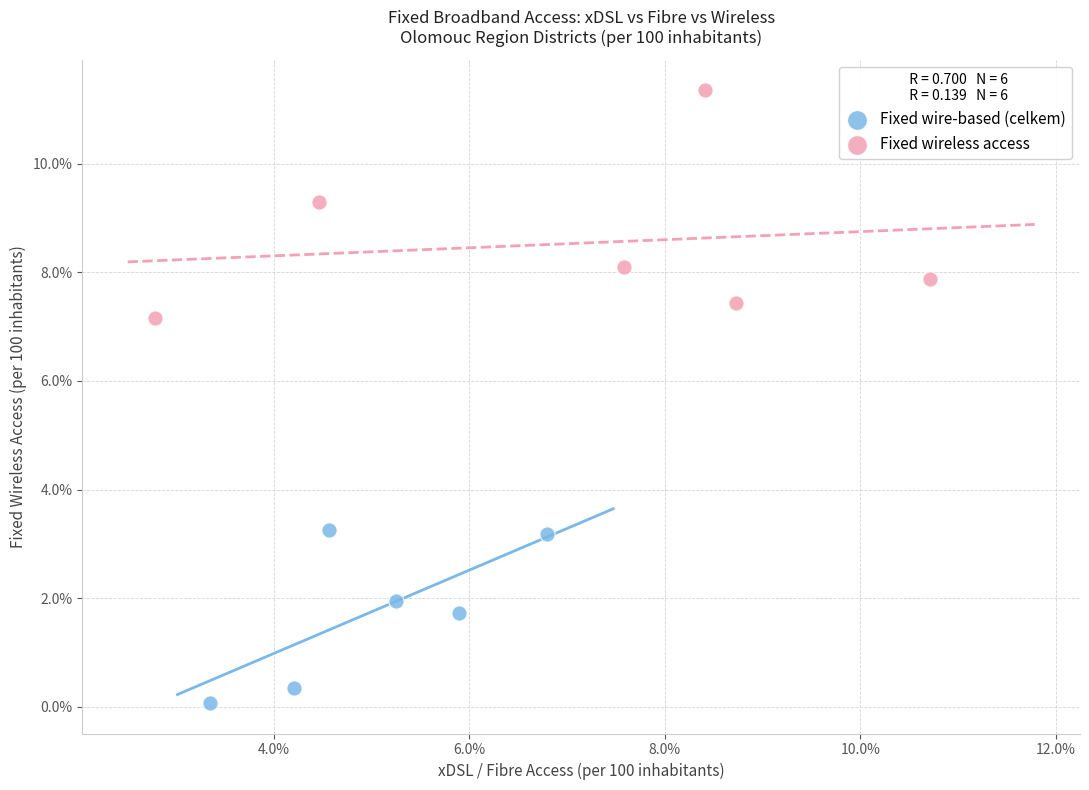

Which series has the widest spread of Y values?

Fixed wireless access